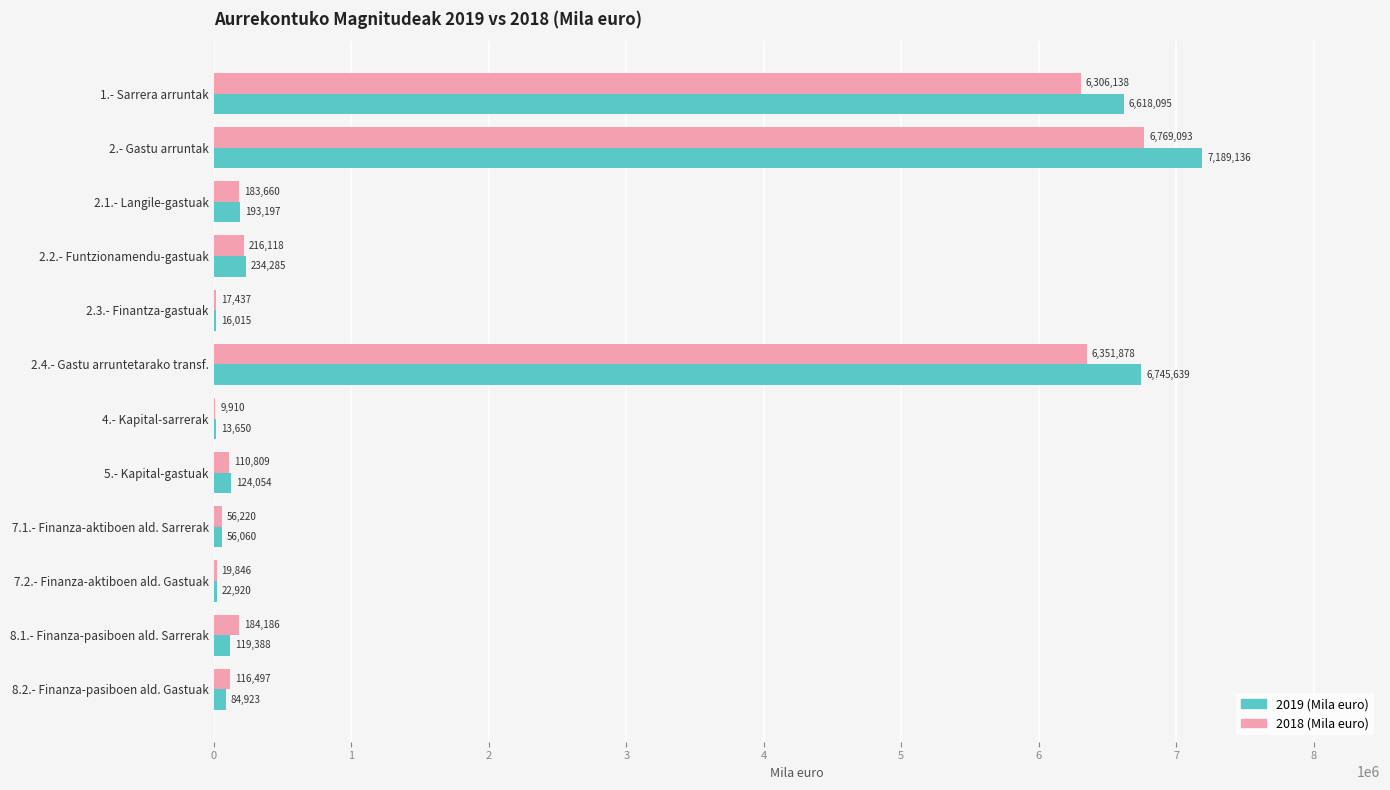

At which category is the sum across all series the highest?

2.- Gastu arruntak